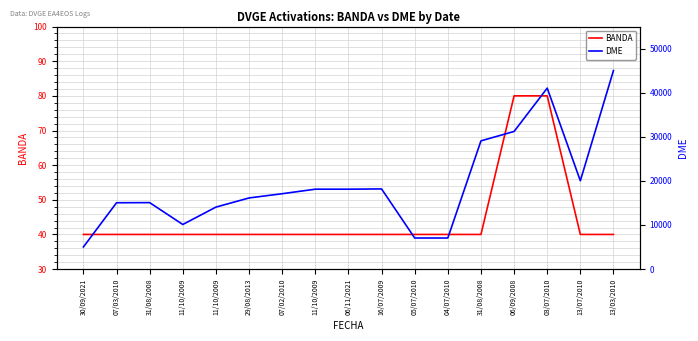

The value of BANDA at 11/10/2009 is 21. True or false?

False